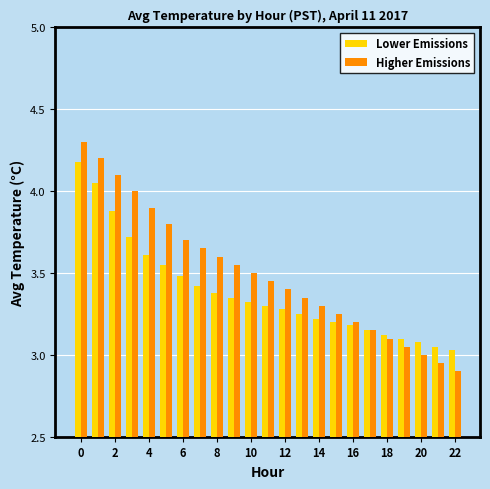

What are all the series names shown in the legend?

Lower Emissions, Higher Emissions